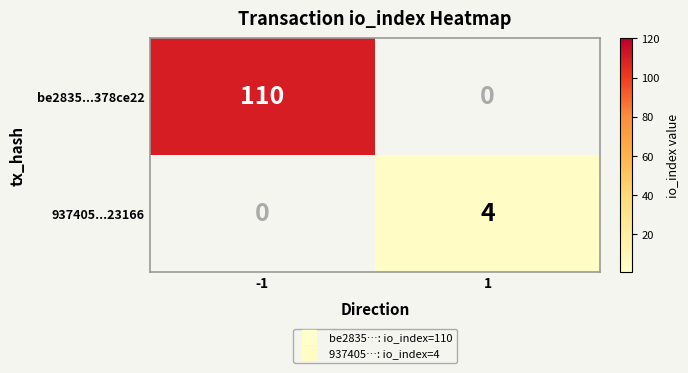

What is the approximate value of be2835...378ce22 at -1, to the nearest 5?

110